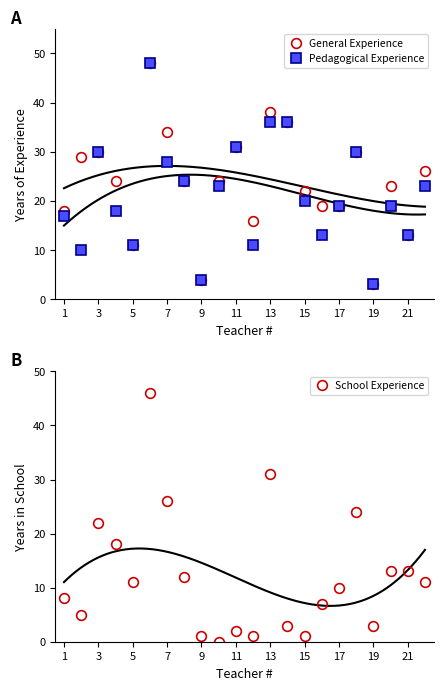

True or false: School Experience has more than 2 points higher than both neighbors.

True